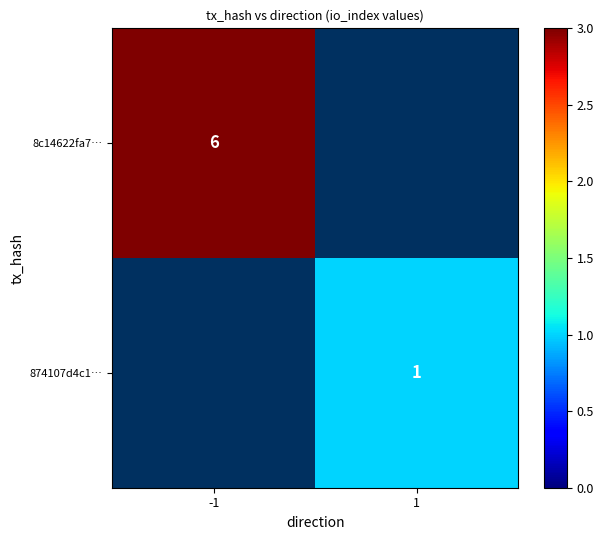

True or false: 8c14622fa7… has a value of 6 at -1.

True